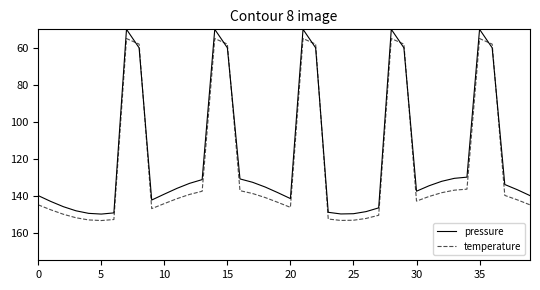

True or false: pressure and temperature cross at least once.

True